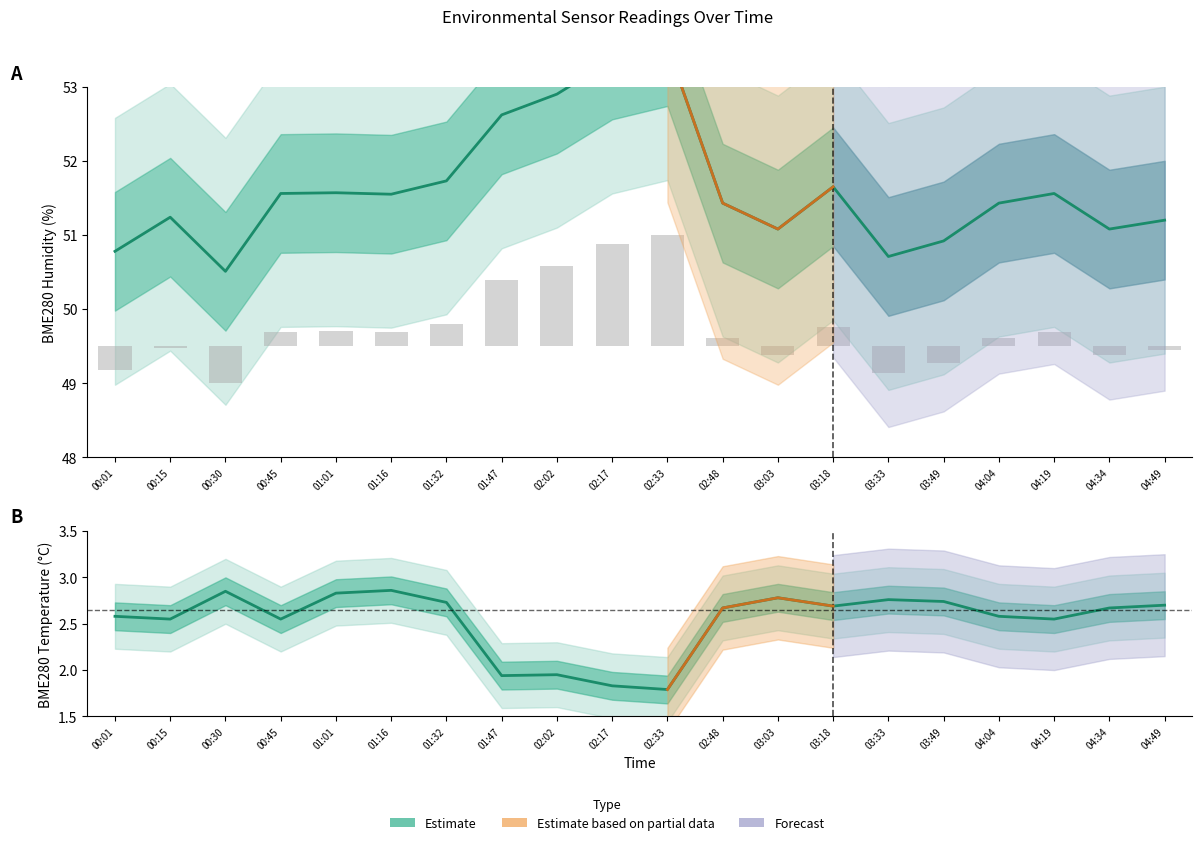

What is the difference between the maximum and minimum values?

1.1